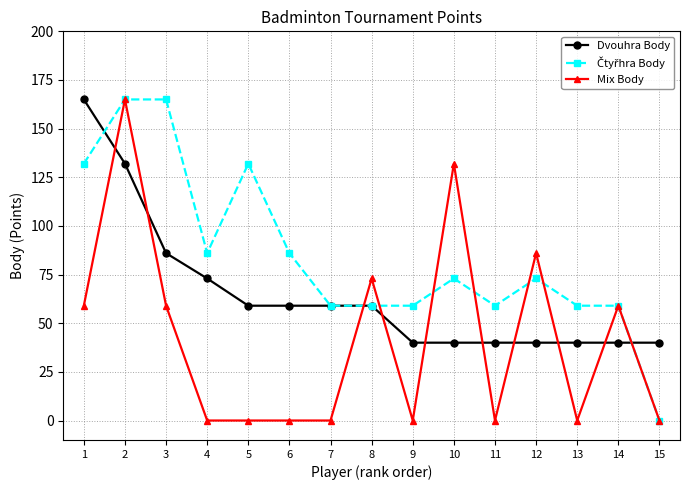

What is the value of the Mix Body point at the 2nd from the left?

165